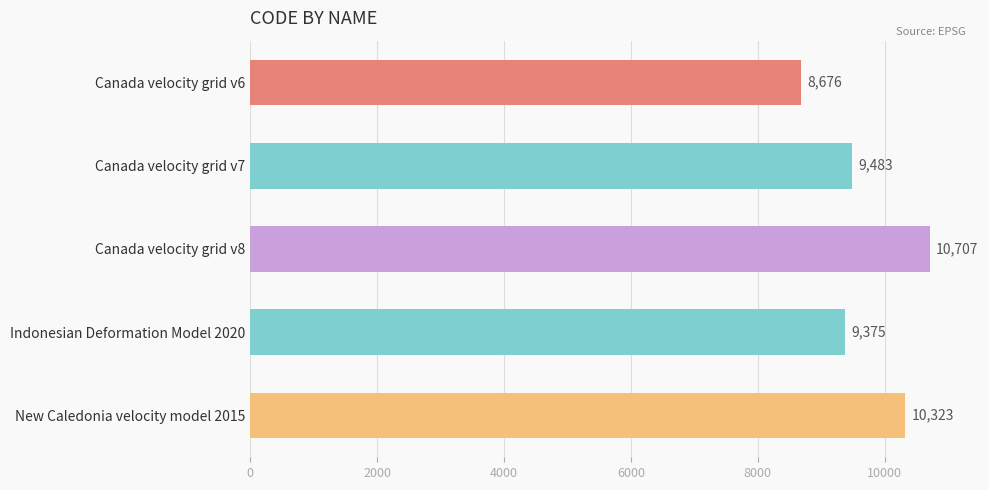

The value at Canada velocity grid v7 is 6547. True or false?

False